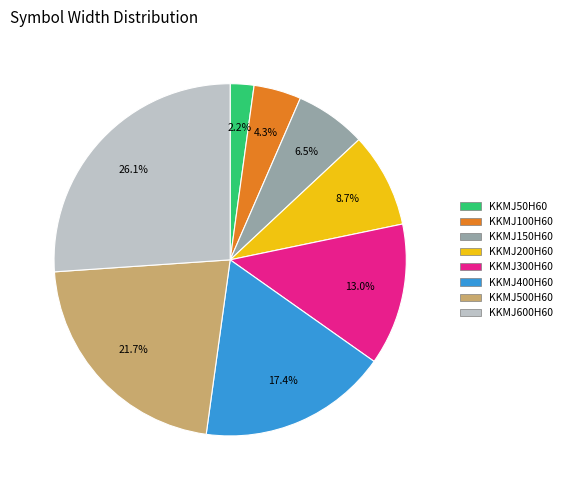

What is the ratio of the value at KKMJ400H60 to the value at KKMJ600H60?

0.7